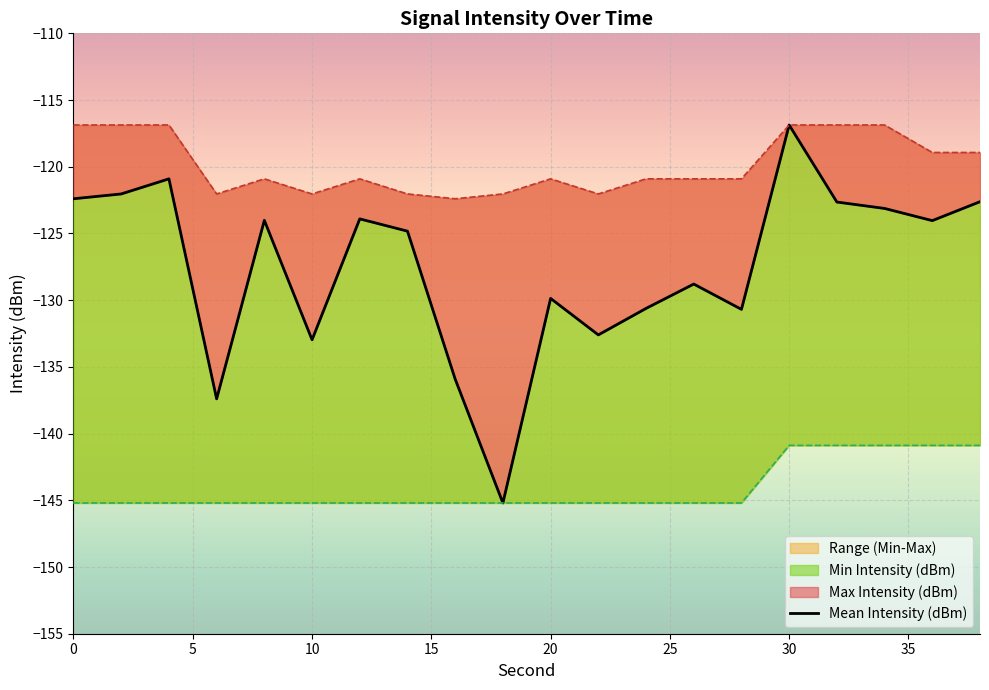

Rank the series at 20 from lowest to highest value.

Min Intensity (dBm), Mean Intensity (dBm), Max Intensity (dBm)